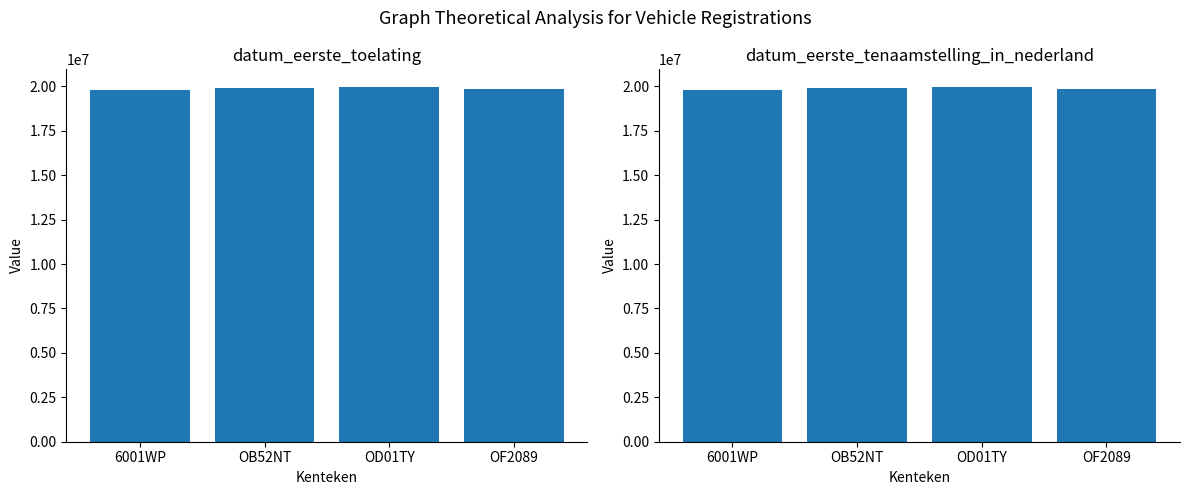

What is the difference between the second highest and minimum values in the datum_eerste_toelating series?

100219